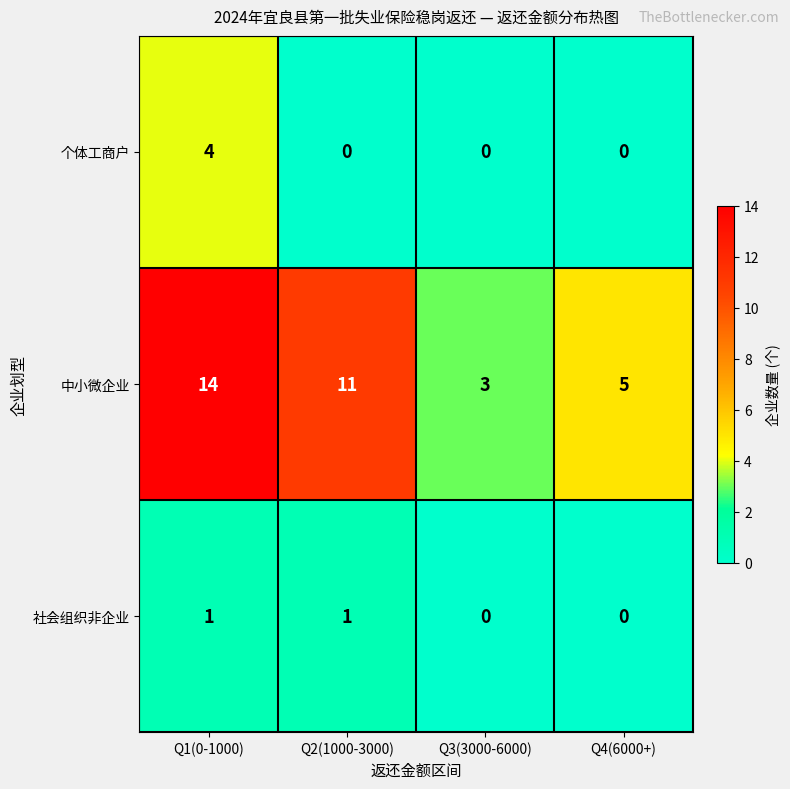

Reading right to left, what are all the values shown in this chart?

个体工商户: Q4(6000+)=0	Q3(3000-6000)=0	Q2(1000-3000)=0	Q1(0-1000)=4
中小微企业: Q4(6000+)=5	Q3(3000-6000)=3	Q2(1000-3000)=11	Q1(0-1000)=14
社会组织非企业: Q4(6000+)=0	Q3(3000-6000)=0	Q2(1000-3000)=1	Q1(0-1000)=1